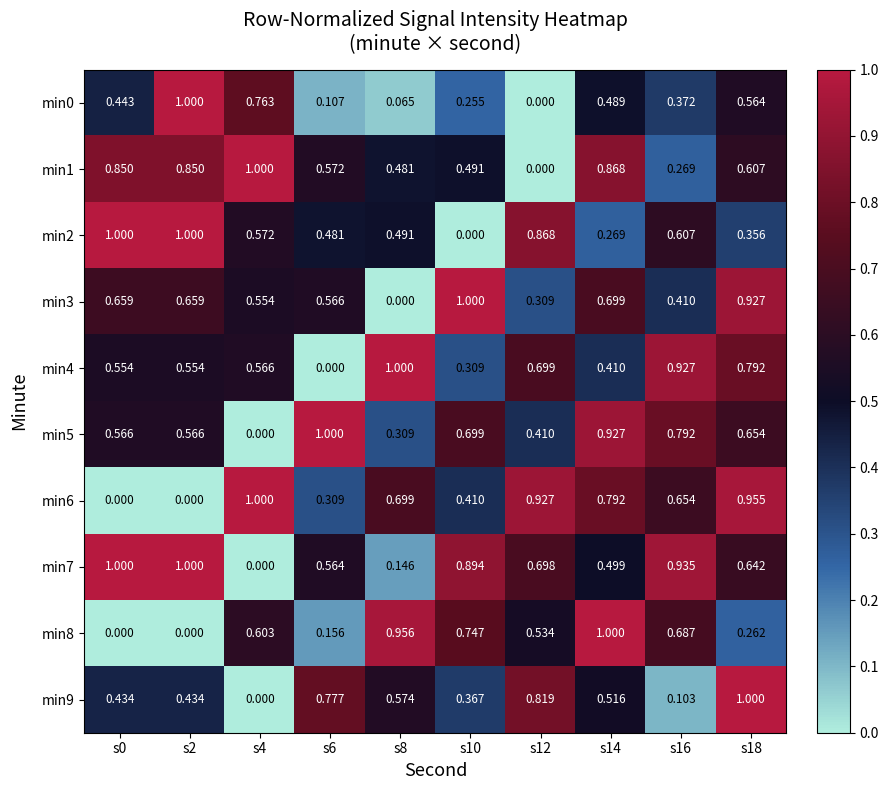

How many categories are shown in the chart?

10